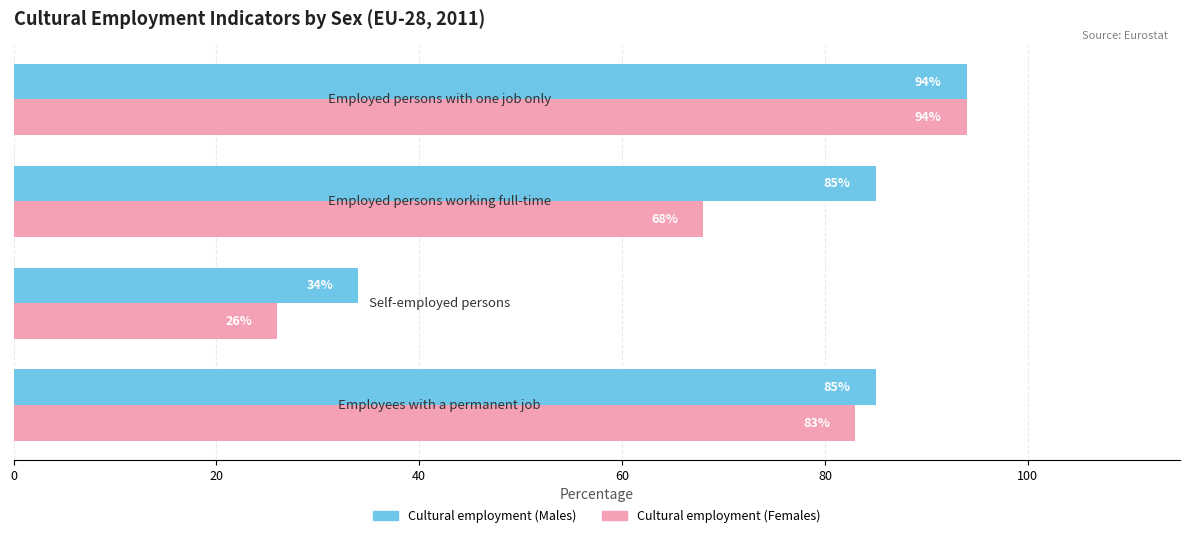

Rank the series by their average value, from highest to lowest.

Cultural employment (Males), Cultural employment (Females)